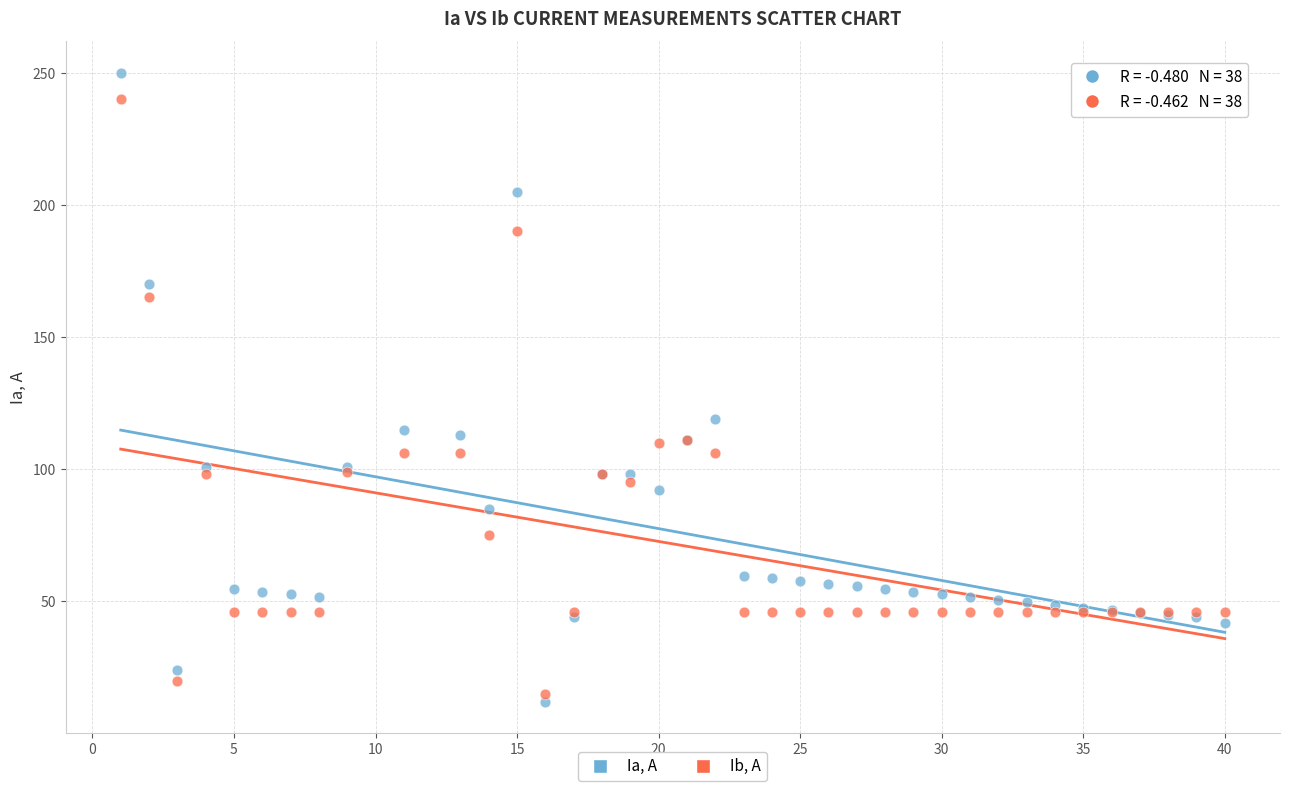

In the Ib, А series, what Y value is closest to 127?

111.0